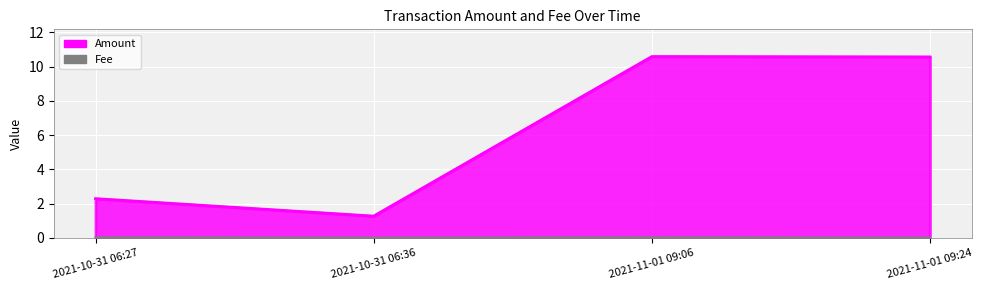

What position from the left is 2021-11-01 09:24?

4